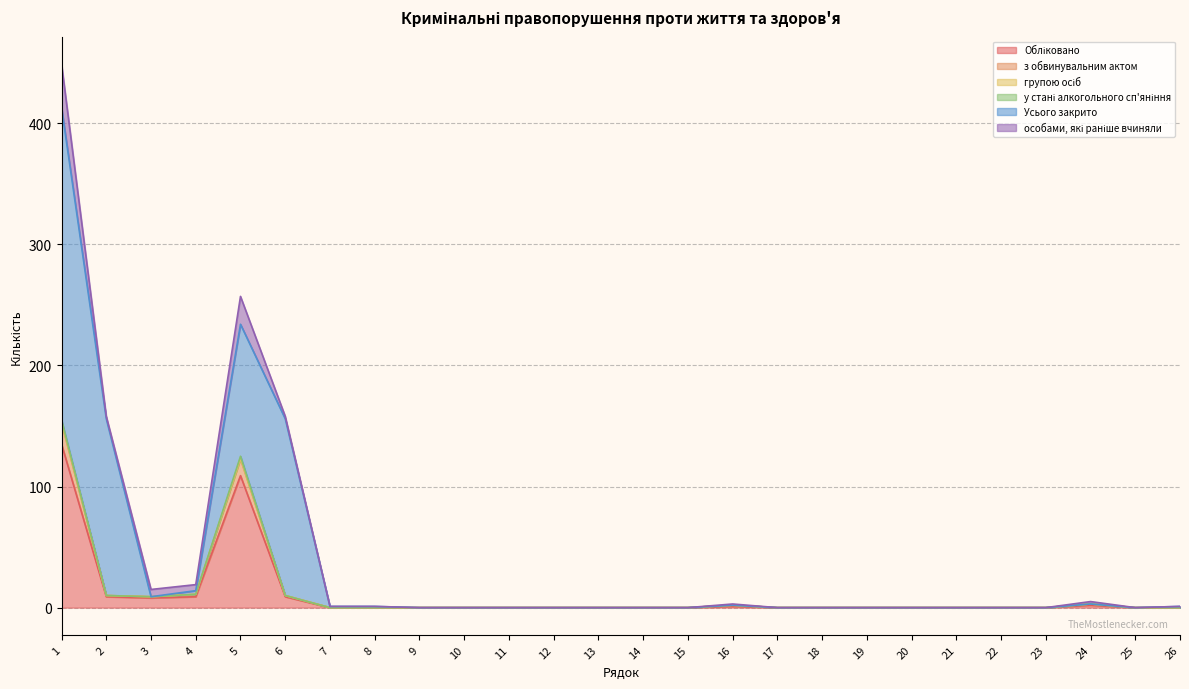

Does the chart have visible grid lines?

Yes